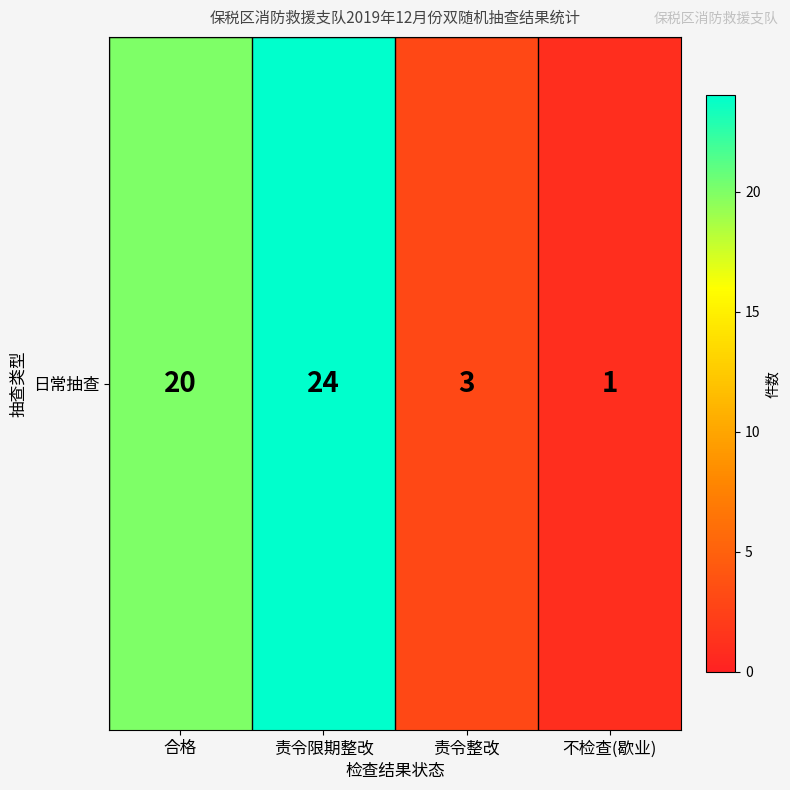

Reading right to left, transcribe all the data shown in this chart.

1	3	24	20